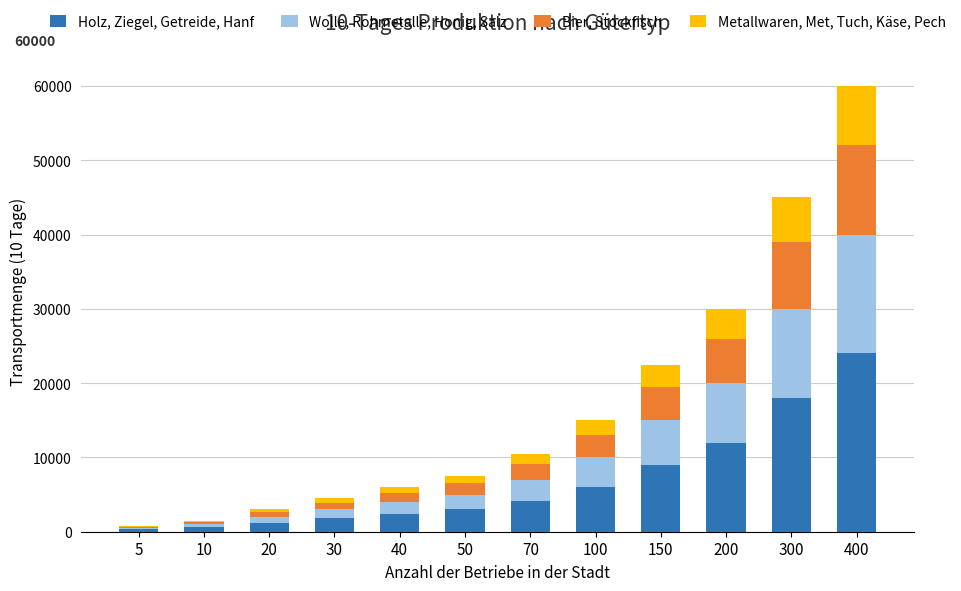

What is the maximum value for Holz, Ziegel, Getreide, Hanf?

24000